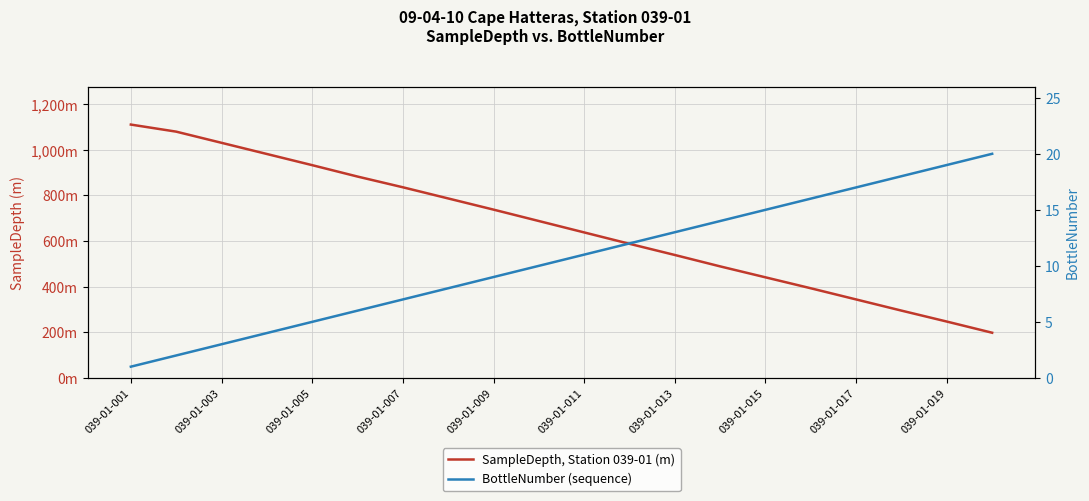

What is the average value of the BottleNumber (sequence) series?

10